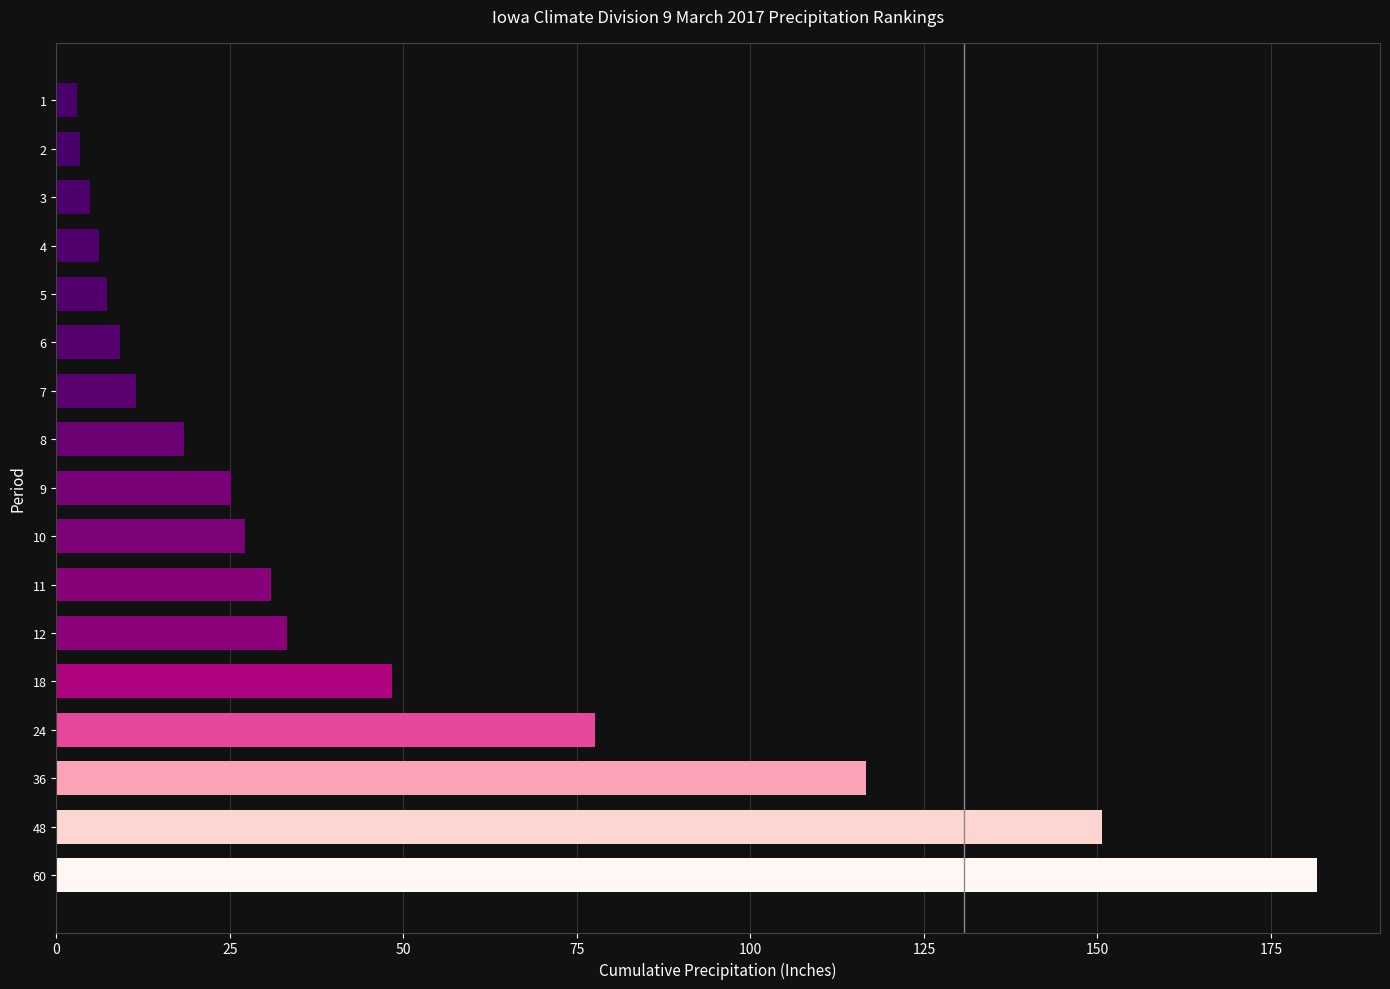

How many data points are less than 25?

8